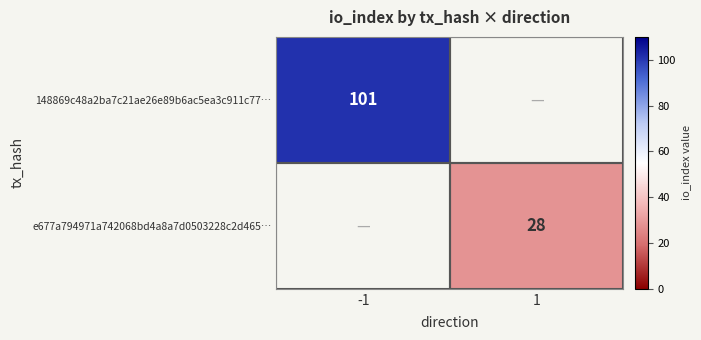

What is the greatest value displayed?

101.0